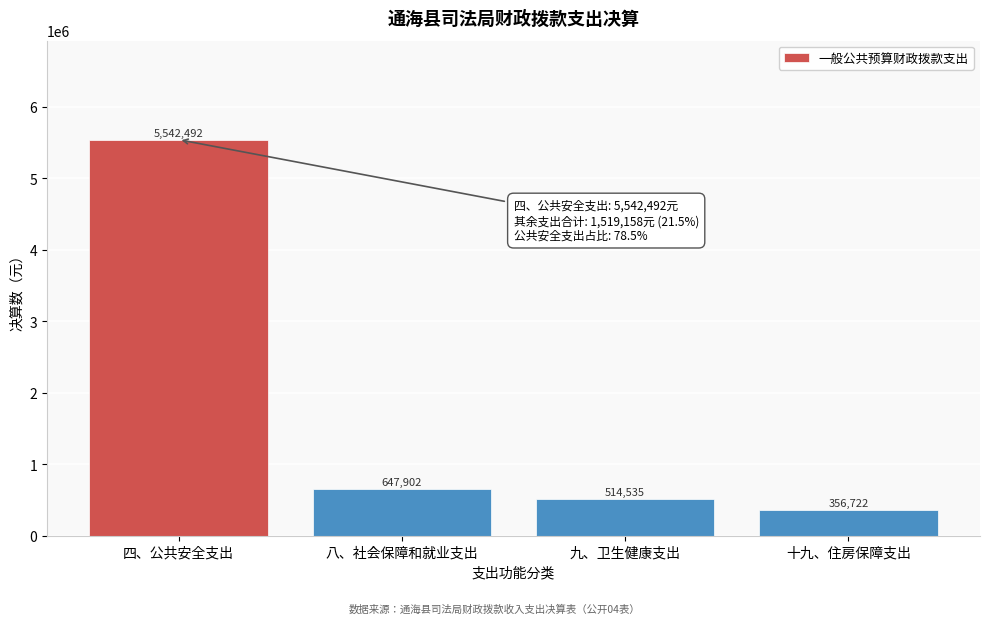

The chart shows a value of 1129240.2 at 八、社会保障和就业支出. True or false?

False